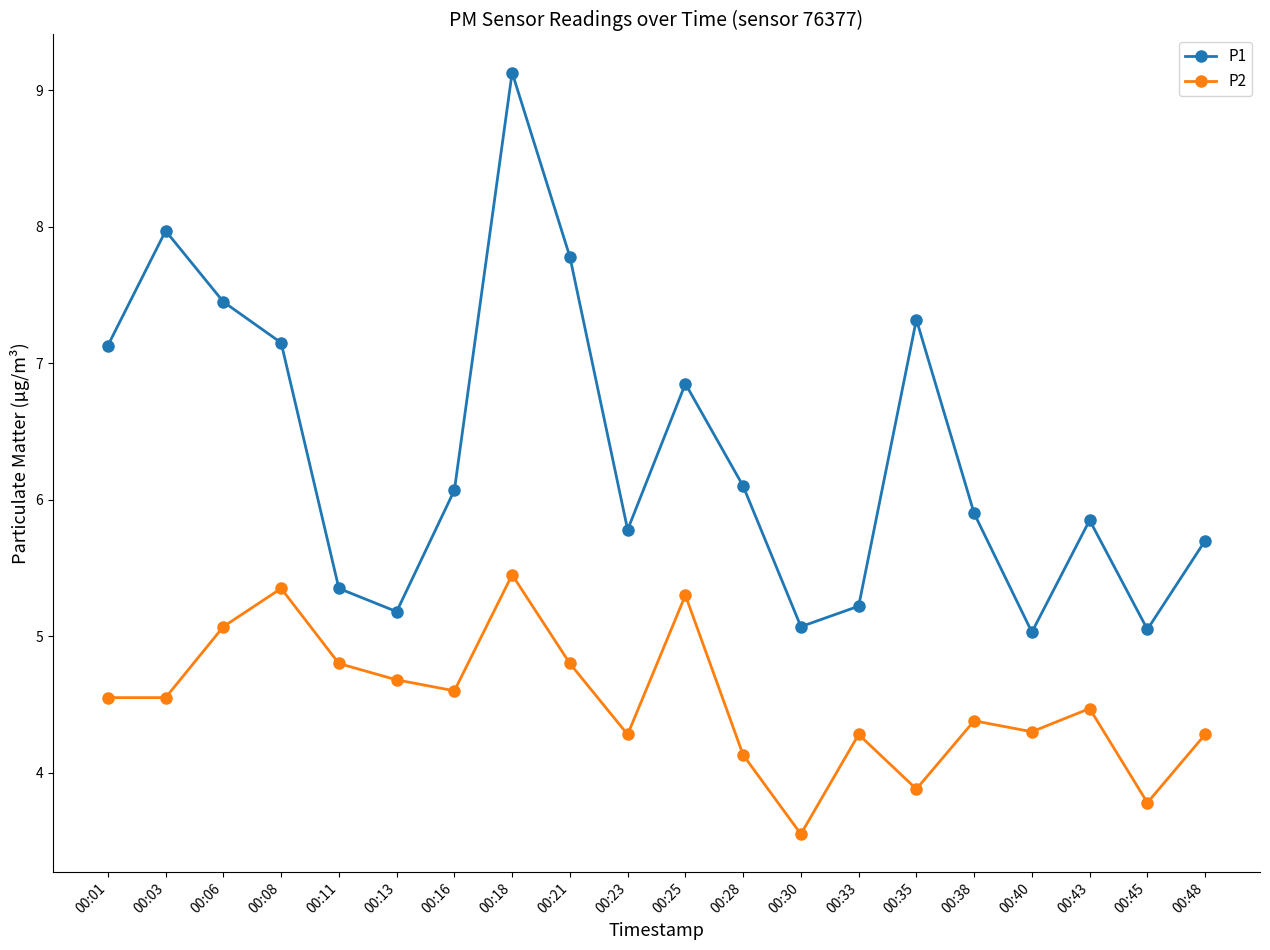

What is the difference between the P2 values at 00:21 and 00:35?

0.9